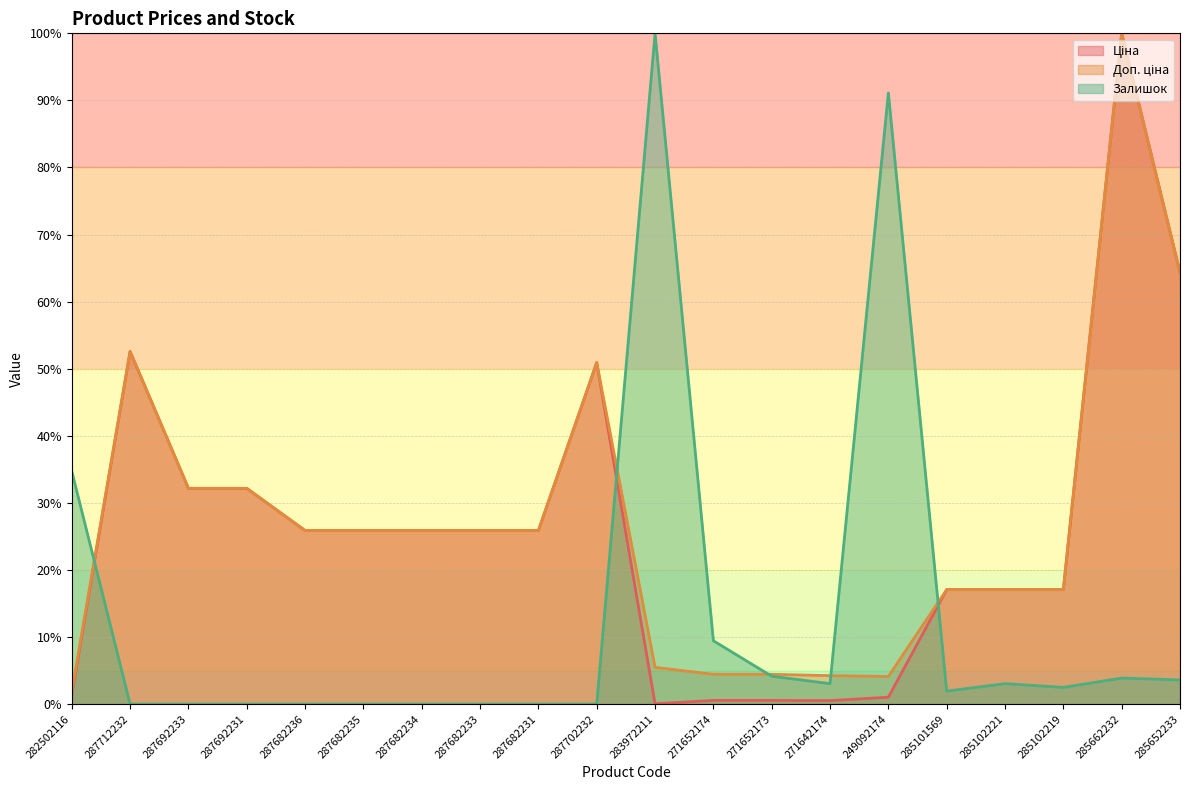

At which label does Залишок reach its peak?

283972211